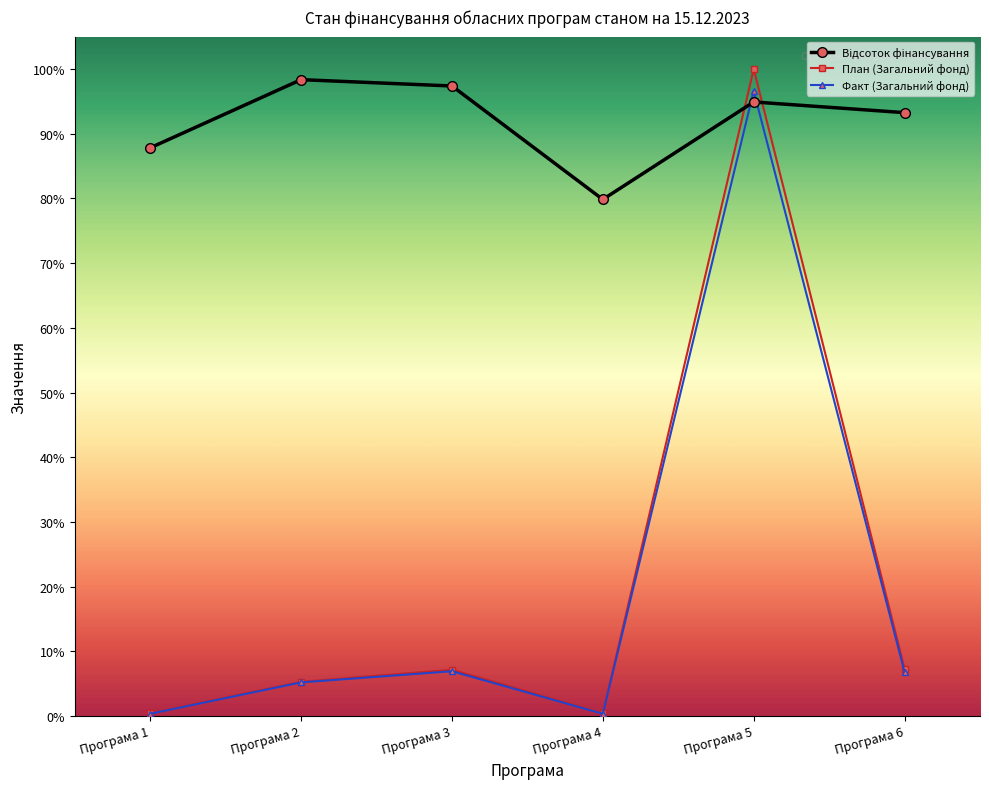

The value of План (Загальний фонд) at Програма 6 is 7.3. True or false?

True